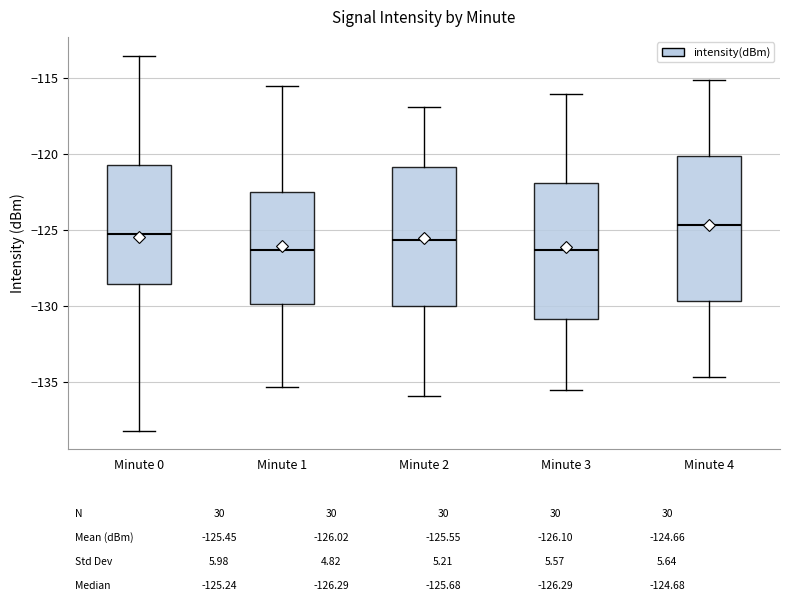

Which box's median line is the highest?

Minute 4